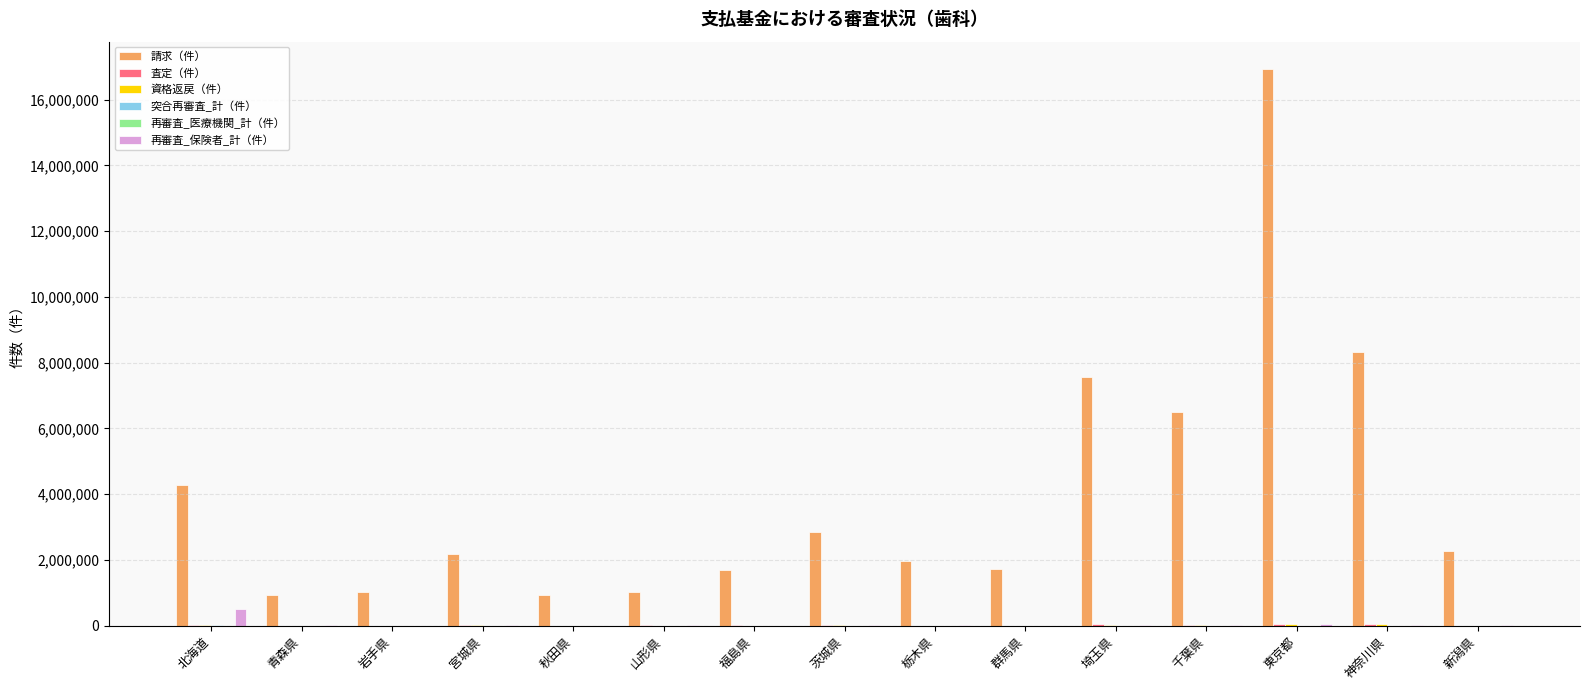

Does the chart contain stacked bars?

No